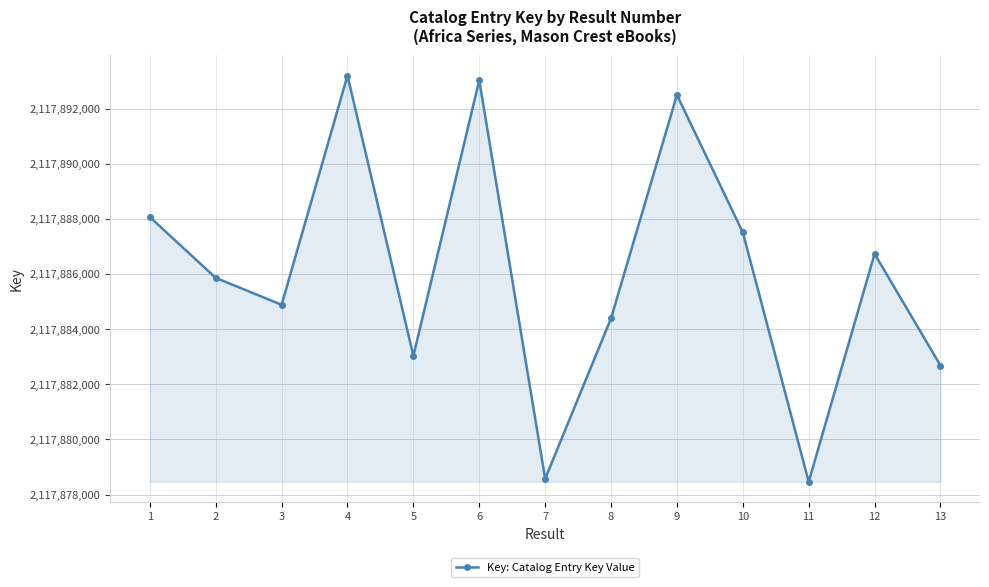

Reading left to right, what are all the values shown in this chart?

2117888075	2117885867	2117884890	2117893209	2117883035	2117893040	2117878573	2117884397	2117892506	2117887519	2117878463	2117886740	2117882684